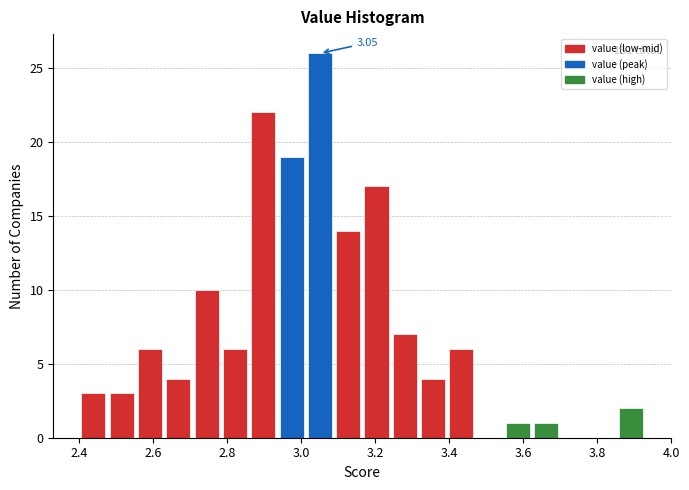

Read against the x-axis, roughly where is the centre of the tallest bar?

3.06